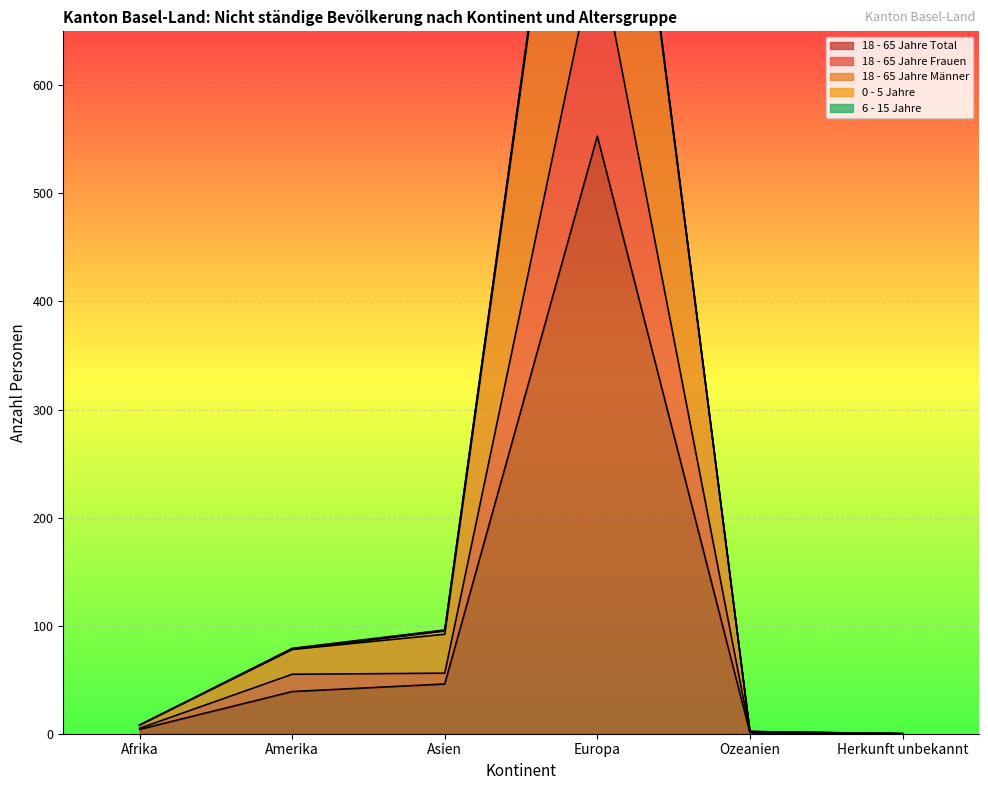

Which category has the lowest value across all series?

Herkunft unbekannt